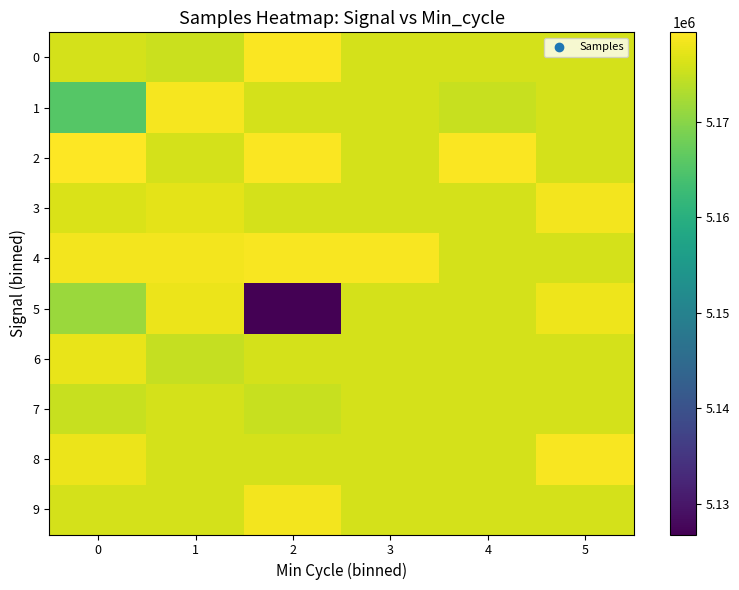

How many distinct data groups are displayed?

10